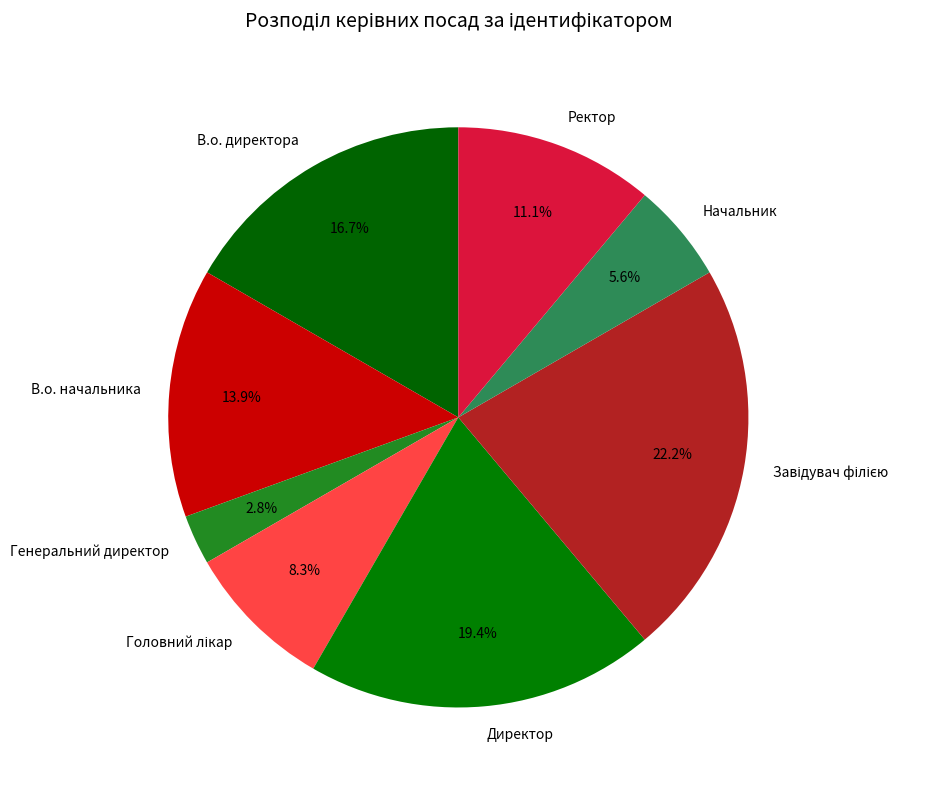

What is the smallest slice in the pie chart?

Генеральний директор